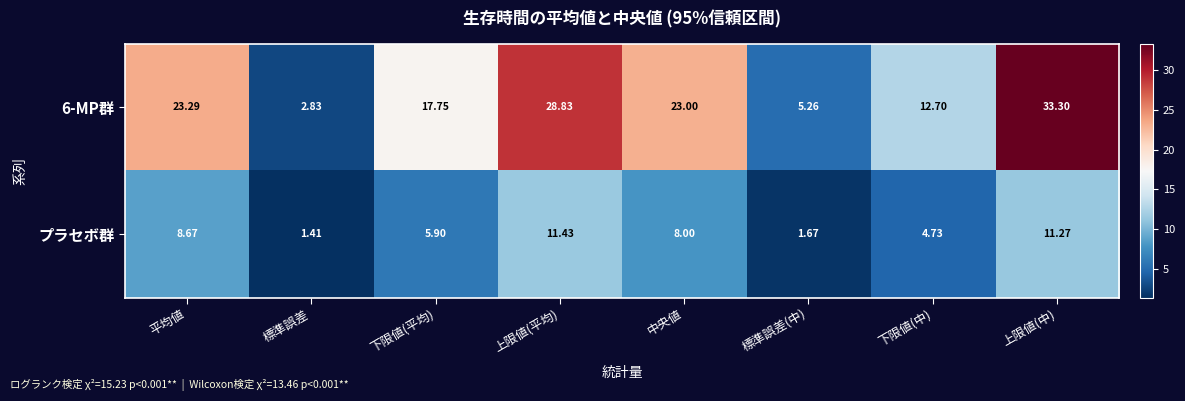

At which category is the sum across all series the highest?

上限値(中)